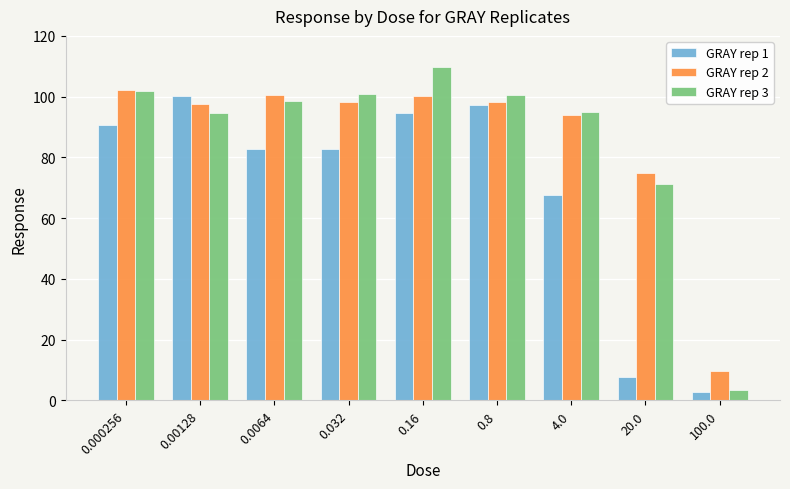

What is the total value across all series at 0.00128?

292.3